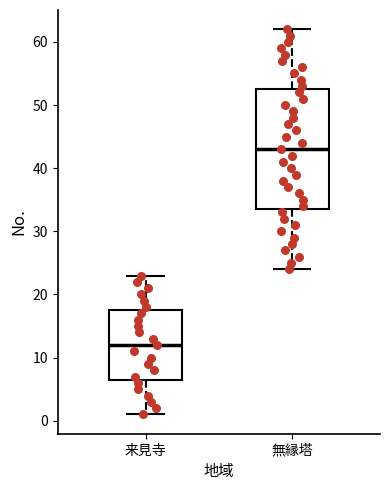

Comparing the boxes themselves (not the whiskers), which one is the tallest?

無縁塔